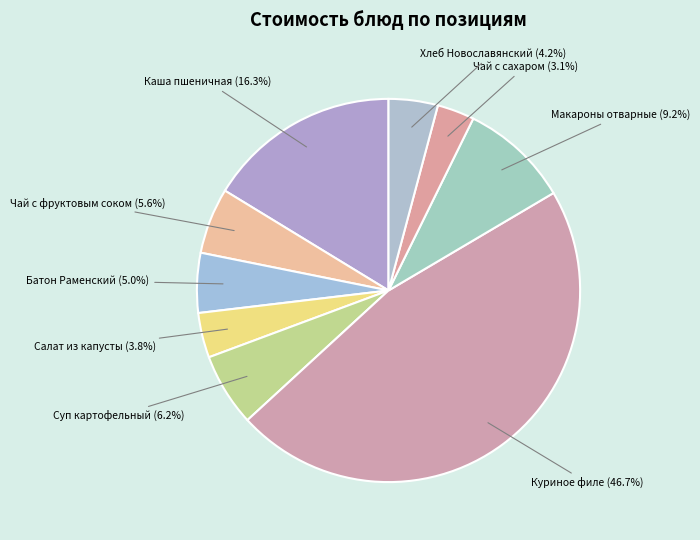

How many slices are in this pie chart?

9